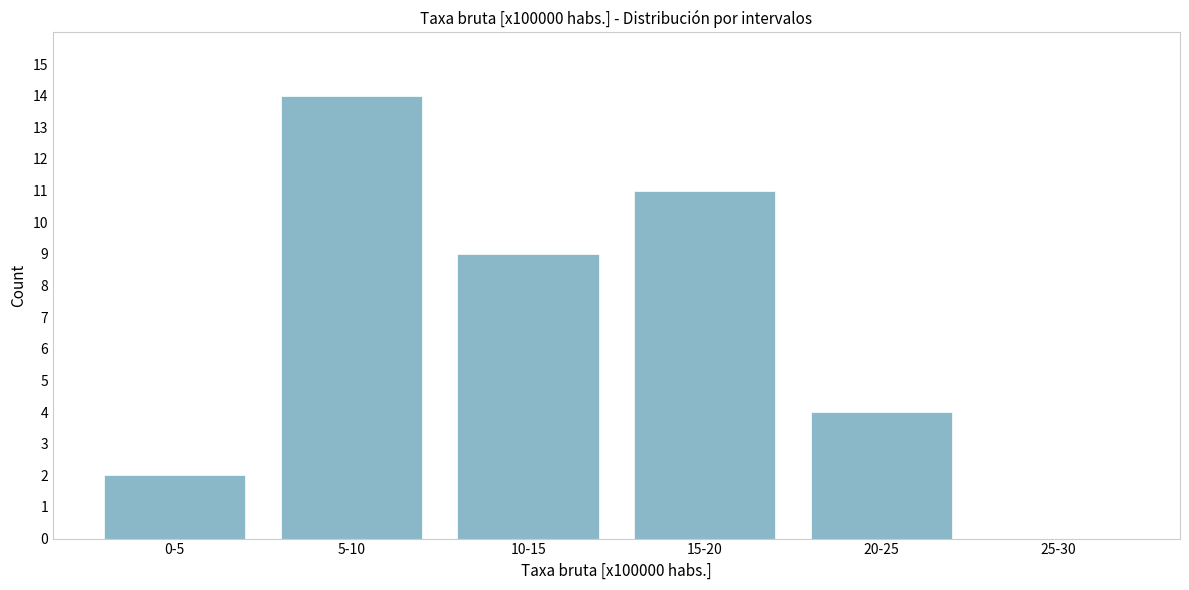

Reading left to right, list all the values displayed in this chart.

0-5=2	5-10=14	10-15=9	15-20=11	20-25=4	25-30=0